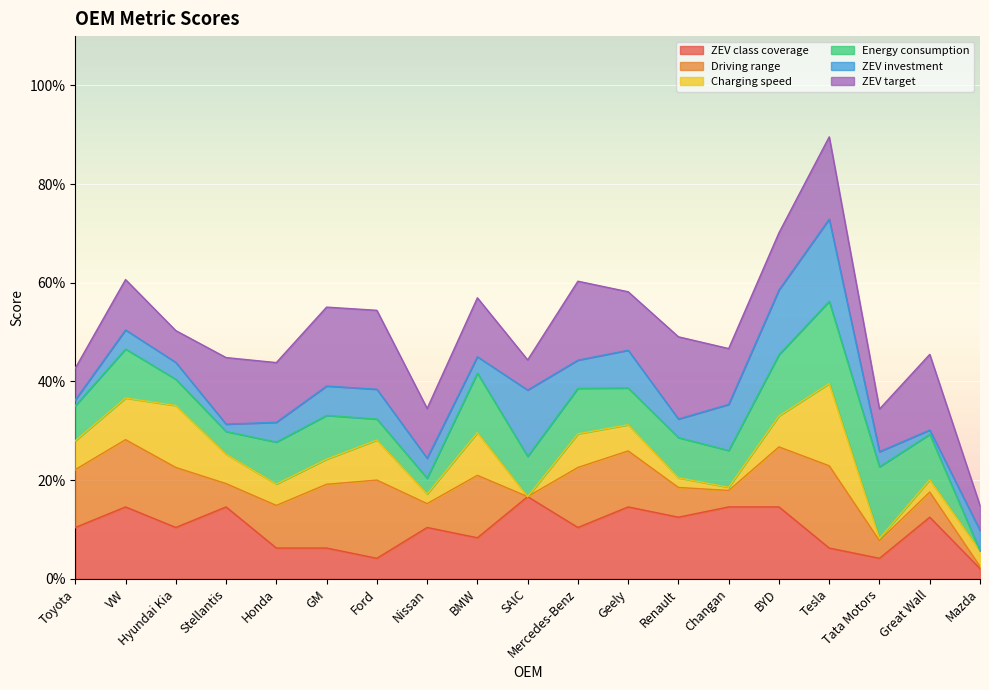

What is the label of the 8th point from the left?

Nissan